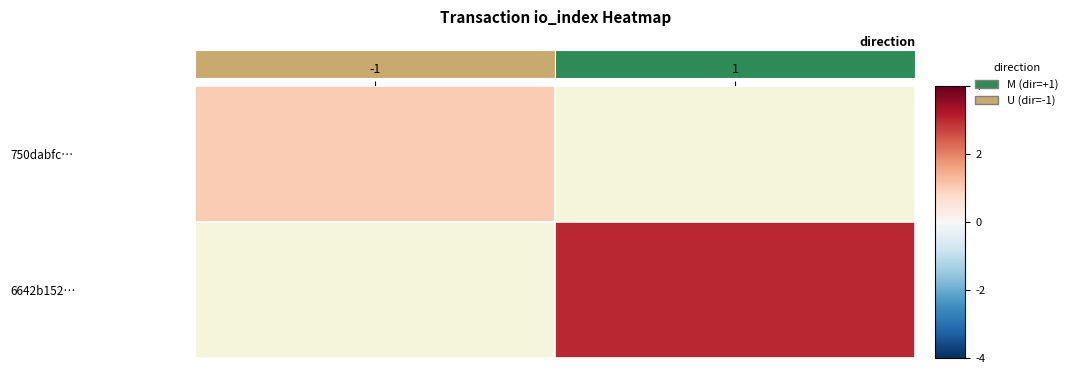

List the series in order of their peak value, lowest first.

750dabfc…, 6642b152…